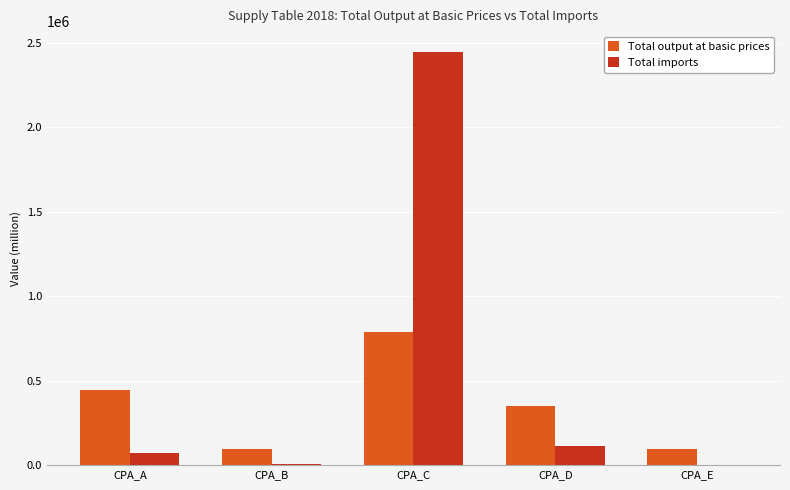

Which series changed the most between CPA_D and CPA_E?

Total output at basic prices